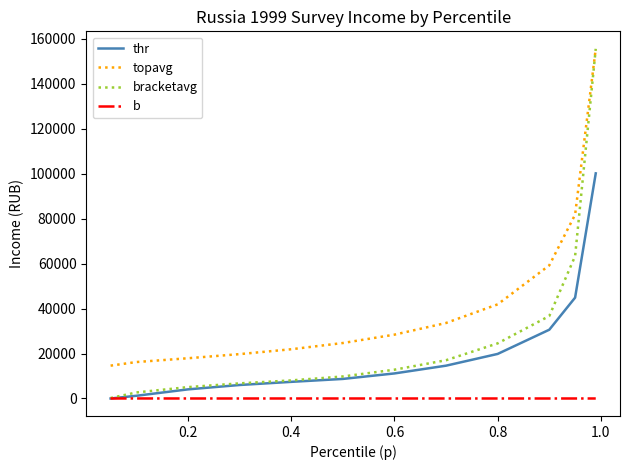

Rank the series by their average value, from highest to lowest.

topavg, bracketavg, thr, b